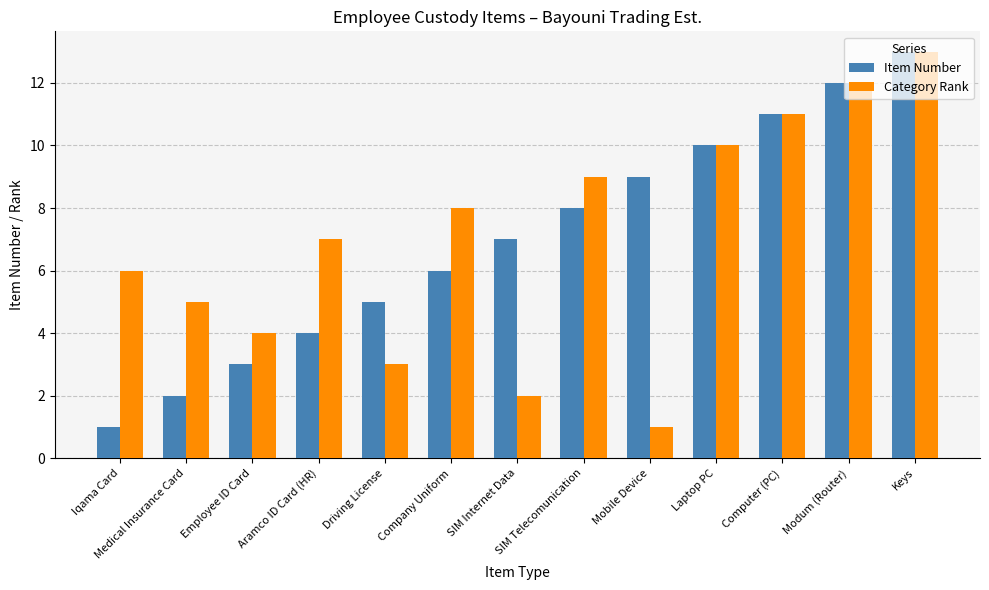

What is the approximate value of Category Rank at Aramco ID Card (HR)?

7